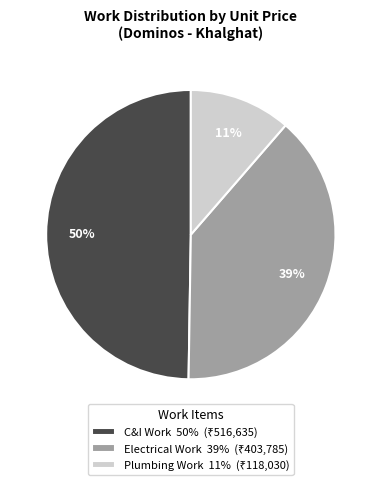

Is there a majority slice in this chart?

No